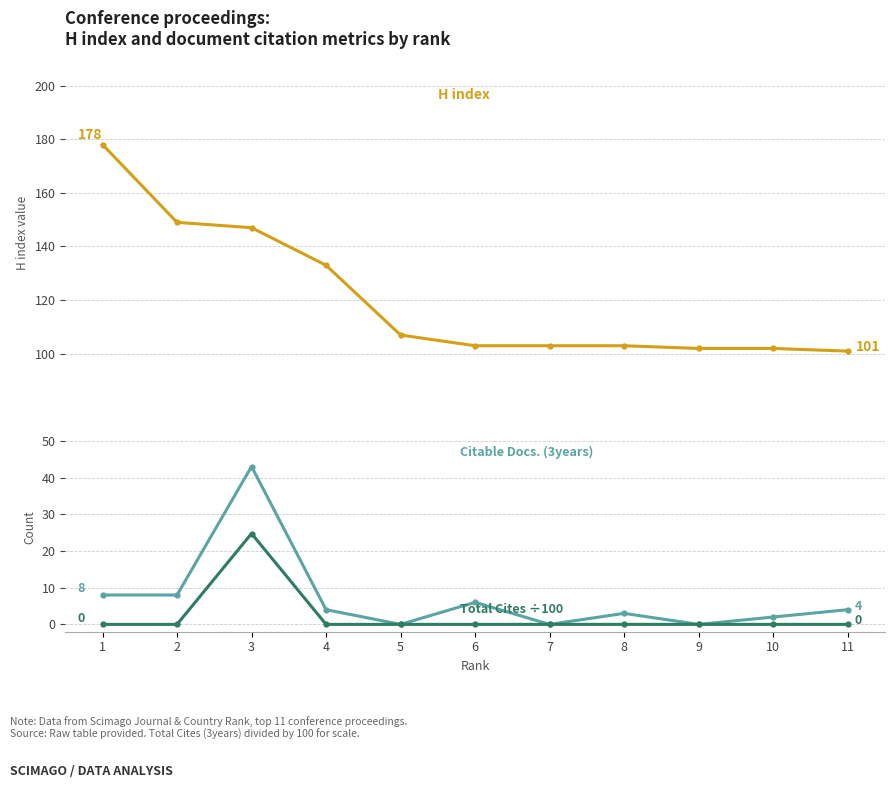

Reading right to left, list all the values displayed in this chart.

H index: 11=101.0	10=102.0	9=102.0	8=103.0	7=103.0	6=103.0	5=107.0	4=133.0	3=147.0	2=149.0	1=178.0
Citable Docs. (3years): 11=4.0	10=2.0	9=0.0	8=3.0	7=0.0	6=6.0	5=0.0	4=4.0	3=43.0	2=8.0	1=8.0
Total Cites (3years) ÷100: 11=0.0	10=0.0	9=0.0	8=0.0	7=0.0	6=0.0	5=0.0	4=0.0	3=24.8	2=0.0	1=0.0